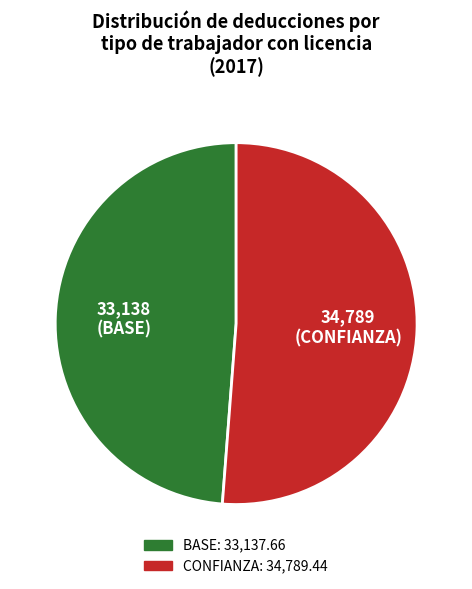

What is the smallest slice in the pie chart?

BASE